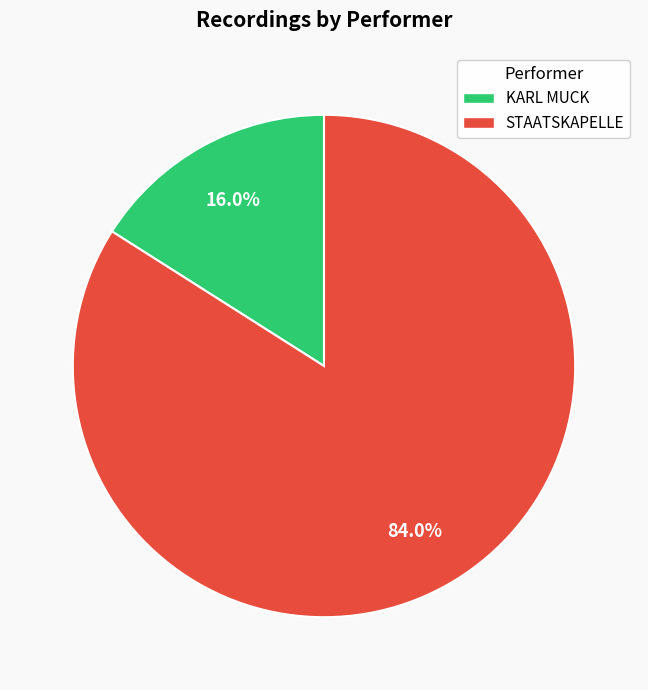

Which category accounts for the majority?

STAATSKAPELLE